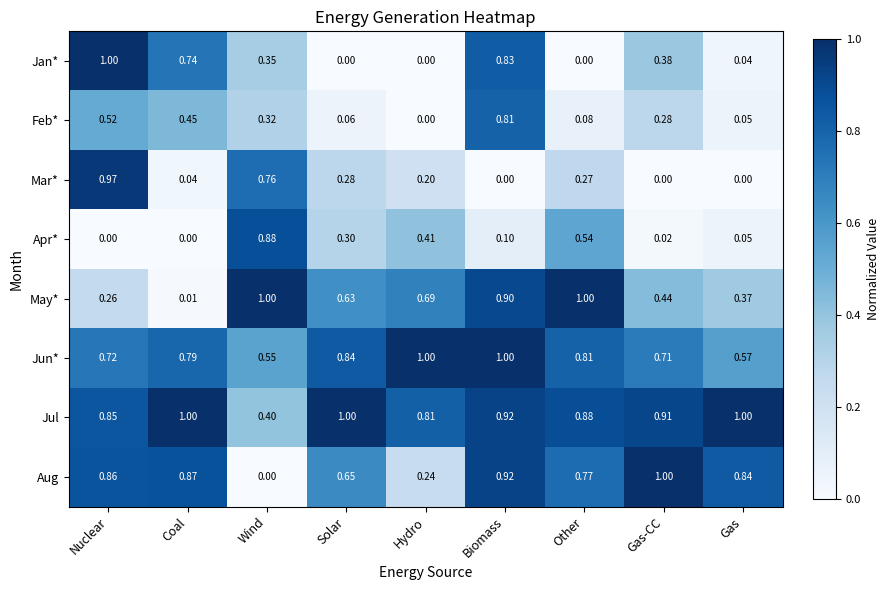

At which category is the sum across all series the highest?

Biomass